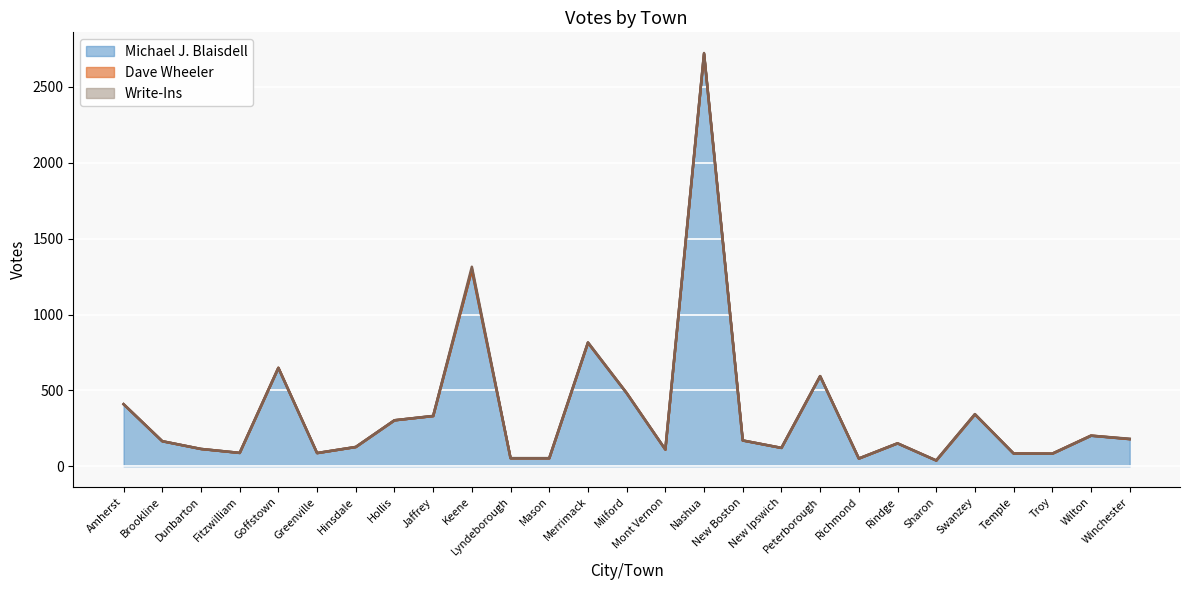

What is the greatest value displayed?

2719